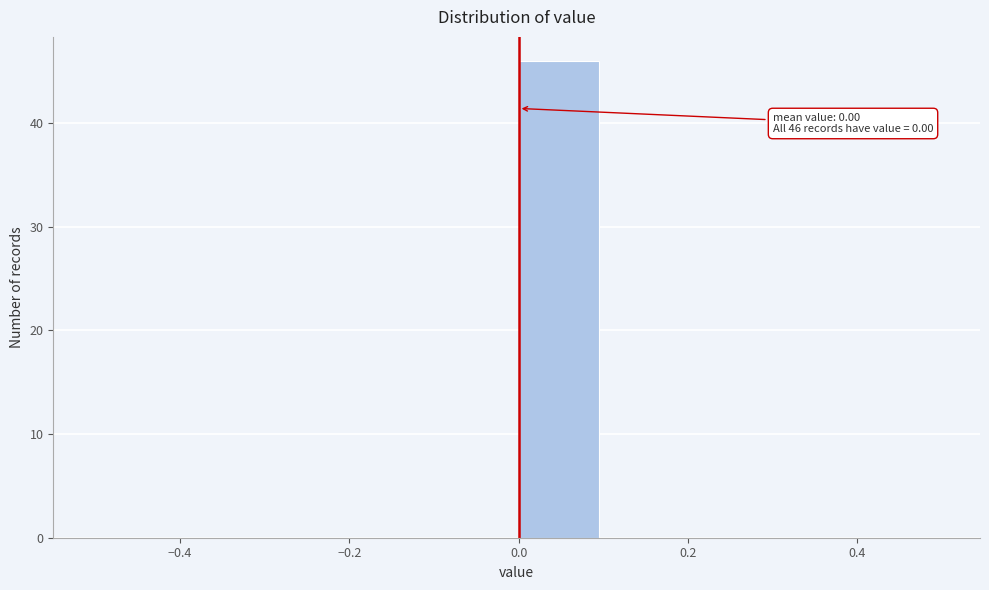

Which range on the x-axis has the tallest bar?

0.0 to 0.1